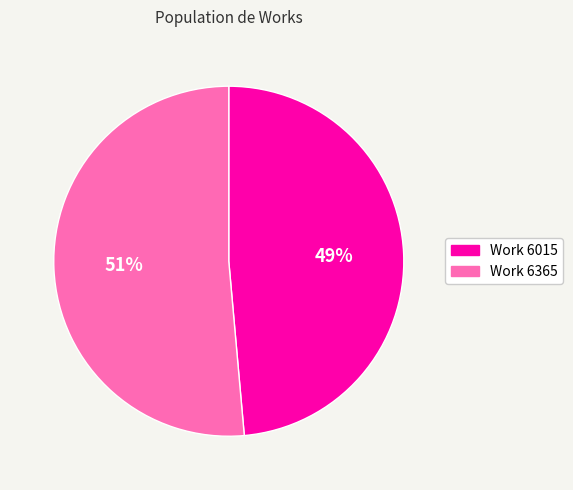

Rank the categories by value from highest to lowest.

Work 6365, Work 6015